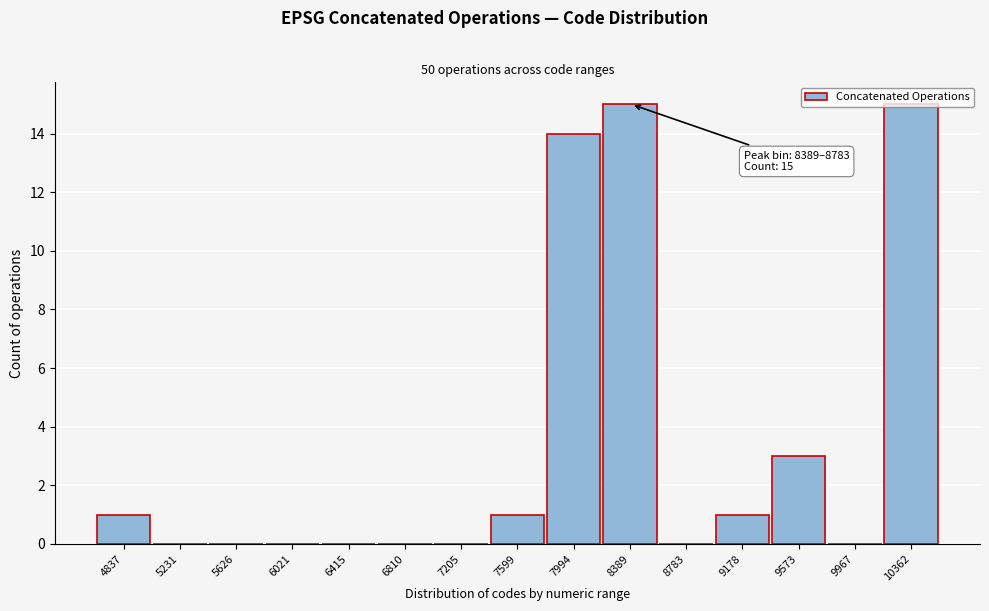

Where is the data nearest to the value 7?

9573